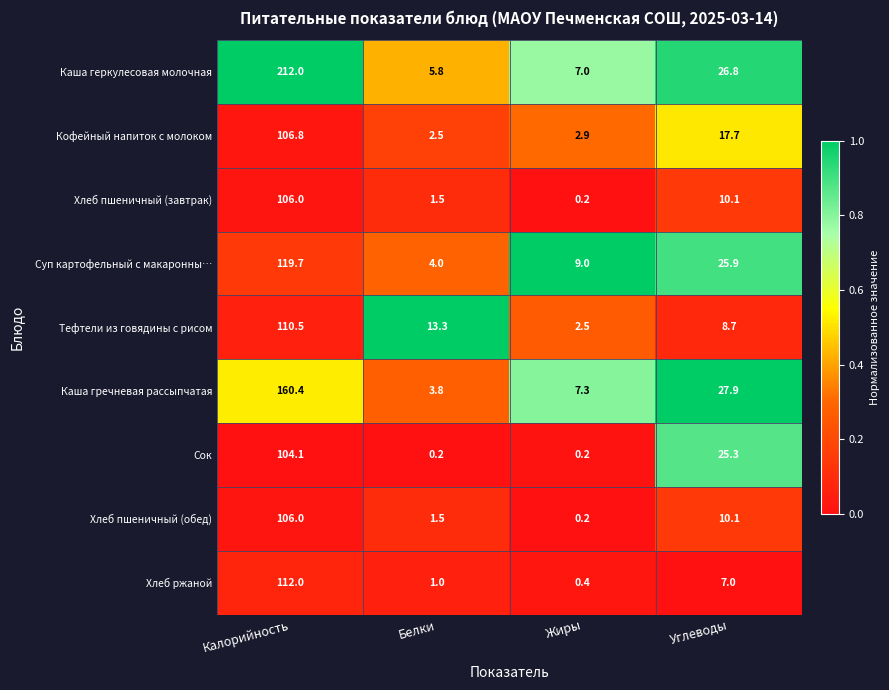

Rank the categories by Кофейный напиток с молоком value from highest to lowest.

Калорийность, Углеводы, Жиры, Белки